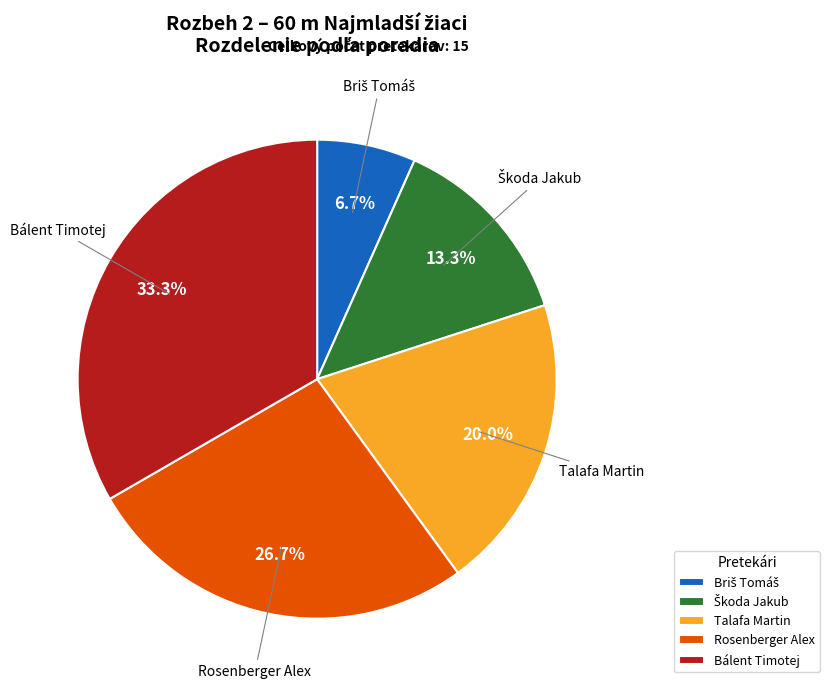

Count the number of slices in the pie.

5